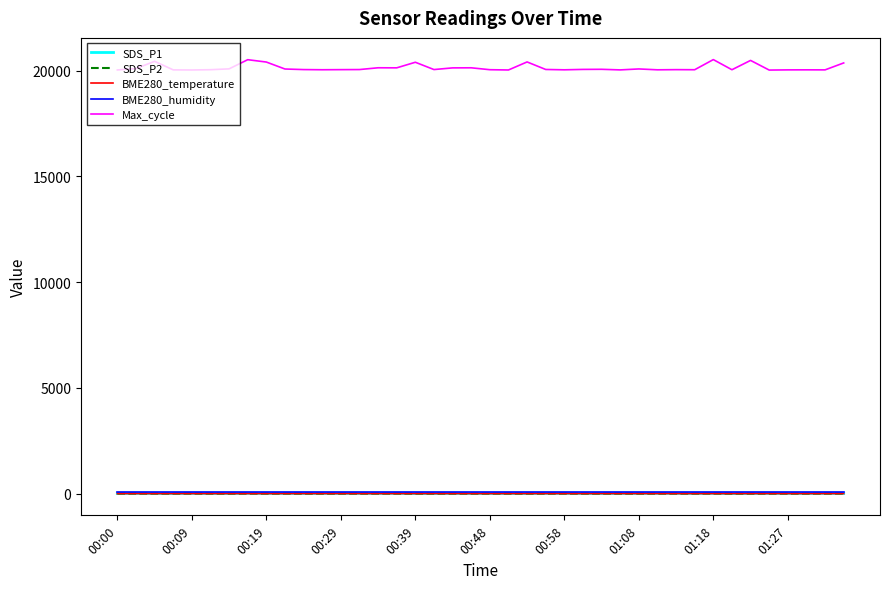

Which series has the largest total across all categories?

Max_cycle